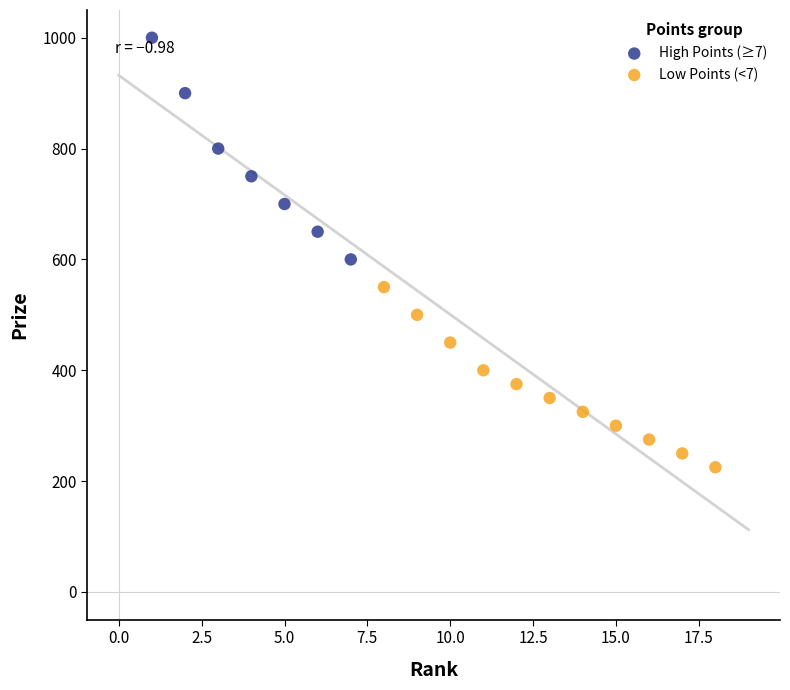

Which series contains the highest Y value?

High Points (≥7)